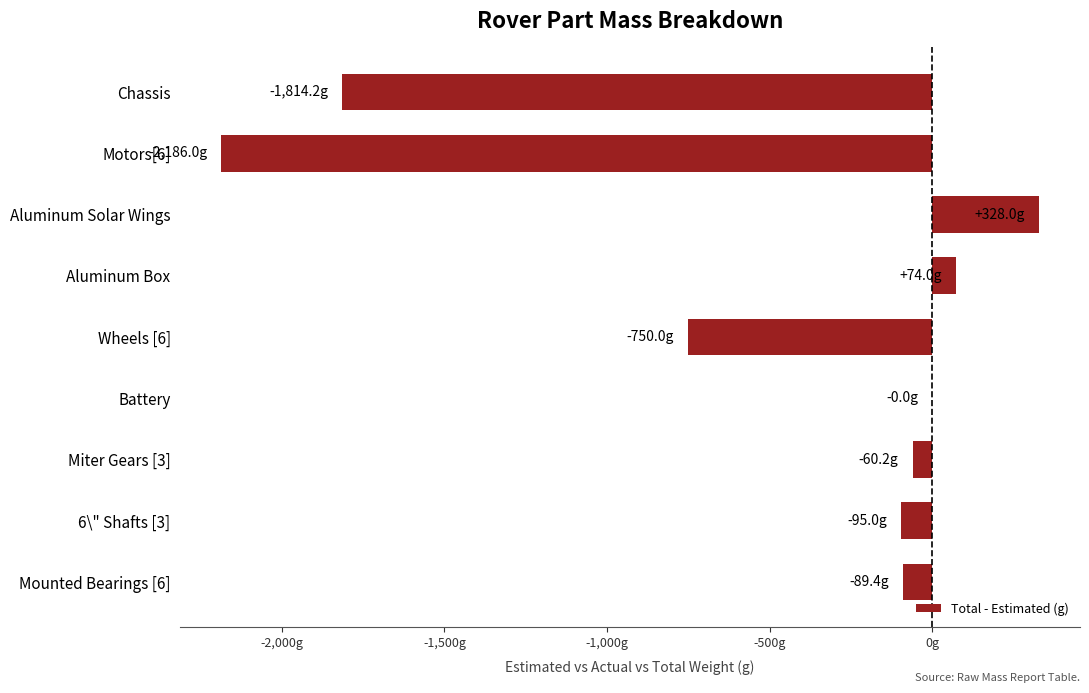

Are the bars grouped side by side (vs. stacked)?

No